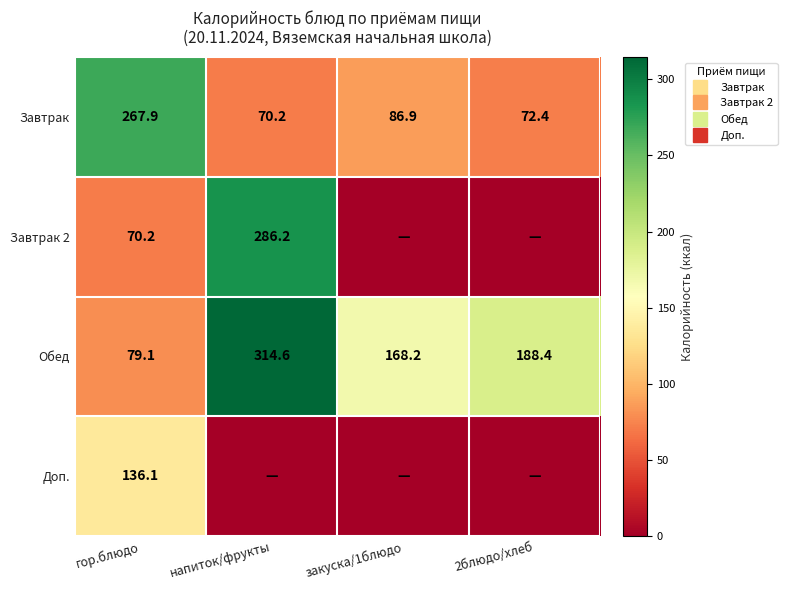

At which label does Обед first exceed 188?

напиток/фрукты